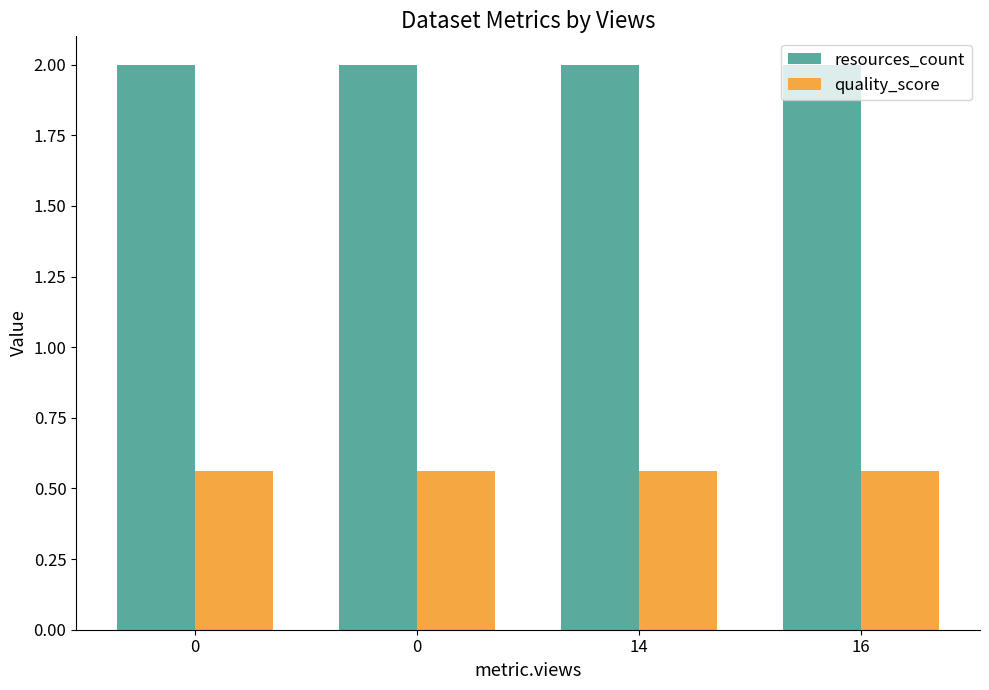

Reading right to left, list all the values displayed in this chart.

resources_count: 2.0	2.0	2.0	2.0
quality_score: 0.6	0.6	0.6	0.6